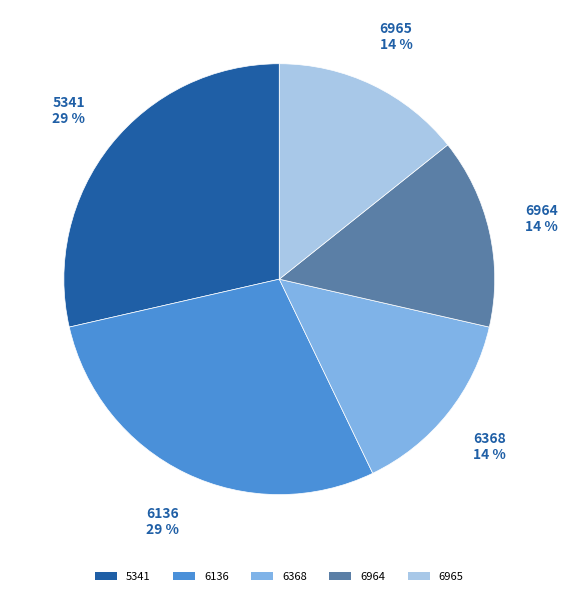

To the nearest percent, what is the average slice percentage?

20%